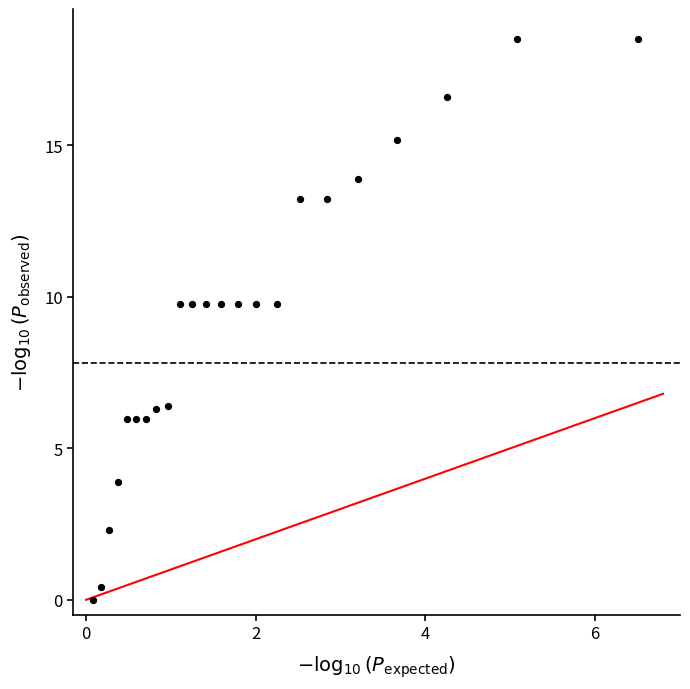

What is the range of Y values (max minus min)?

18.5